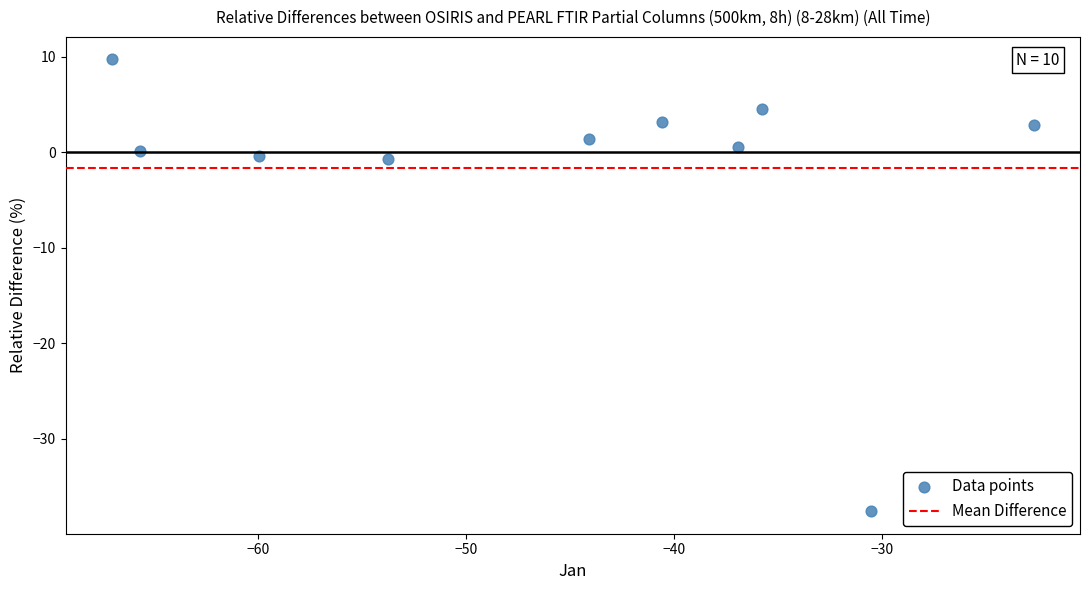

What is the average Y value?

-1.6